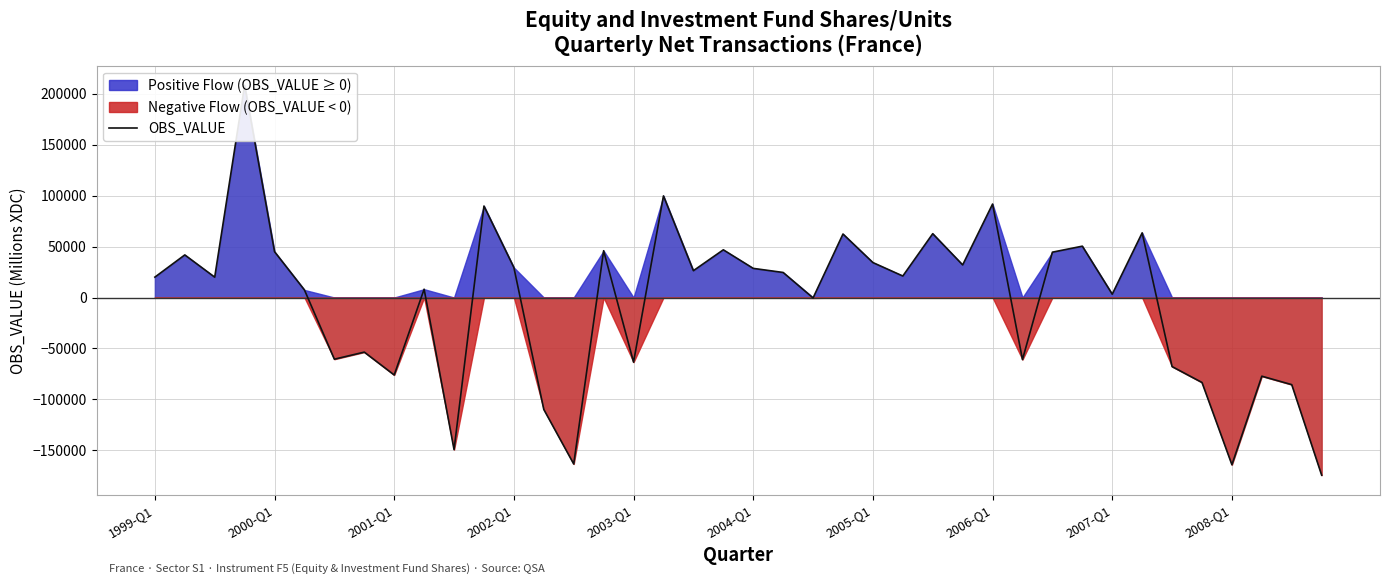

Between 2006-Q1 and 2007-Q1, which is larger?

2006-Q1